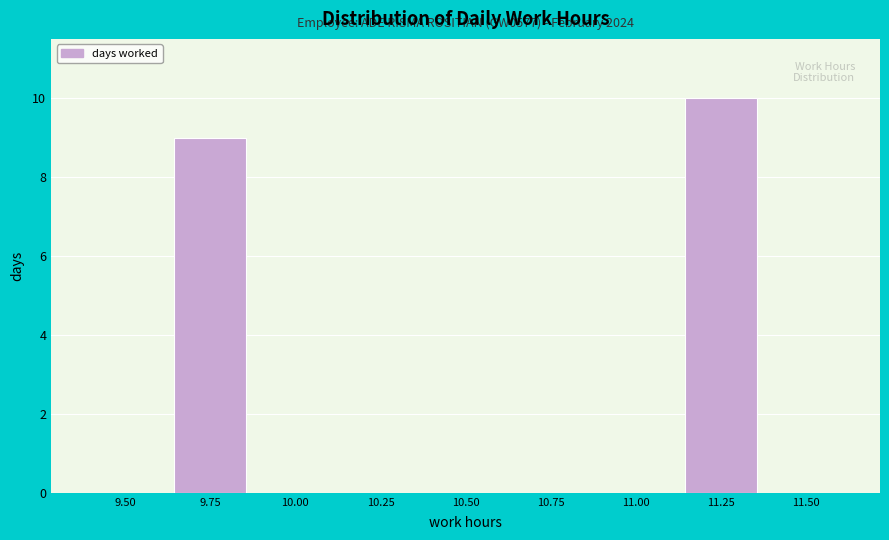

Reading right to left, extract all data points from this chart.

11.50=0	11.25=10	11.00=0	10.75=0	10.50=0	10.25=0	10.00=0	9.75=9	9.50=0